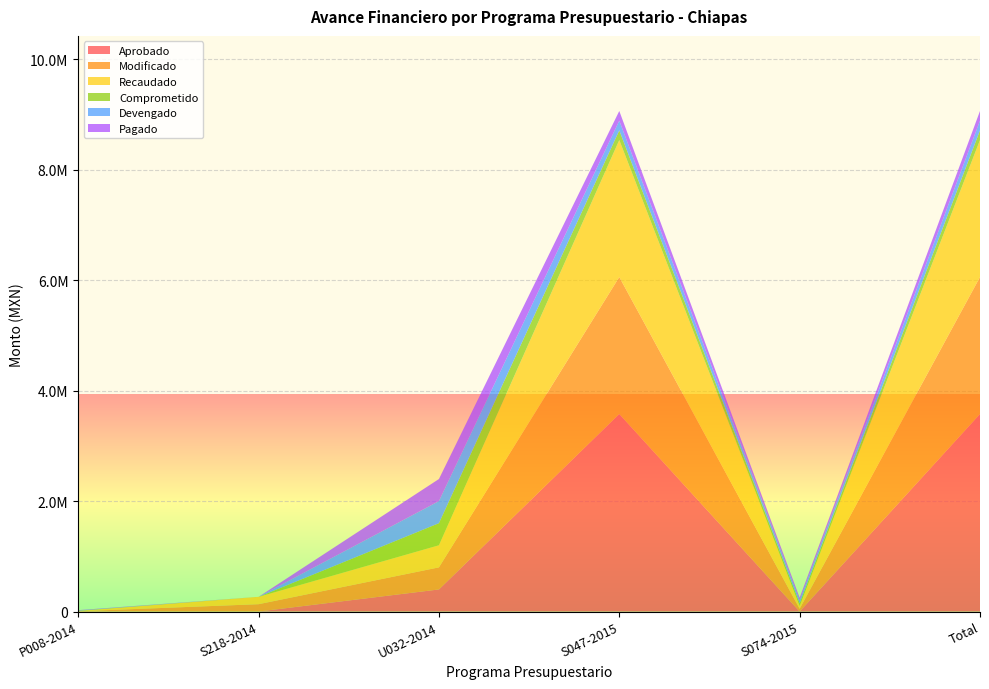

Reading right to left, extract all data points from this chart.

Aprobado: Total=3577600.0	S074-2015=0.0	S047-2015=3577600.0	U032-2014=400000.0	S218-2014=0.0	P008-2014=0.0
Modificado: Total=2480835.0	S074-2015=50000.0	S047-2015=2480835.0	U032-2014=400000.0	S218-2014=133000.0	P008-2014=5000.0
Recaudado: Total=2480835.0	S074-2015=50000.0	S047-2015=2480835.0	U032-2014=400000.0	S218-2014=133000.0	P008-2014=5000.0
Comprometido: Total=175634.2	S074-2015=50000.0	S047-2015=175634.2	U032-2014=400000.0	S218-2014=0.0	P008-2014=5000.0
Devengado: Total=175634.2	S074-2015=50000.0	S047-2015=175634.2	U032-2014=400000.0	S218-2014=0.0	P008-2014=5000.0
Pagado: Total=175634.2	S074-2015=50000.0	S047-2015=175634.2	U032-2014=400000.0	S218-2014=0.0	P008-2014=5000.0